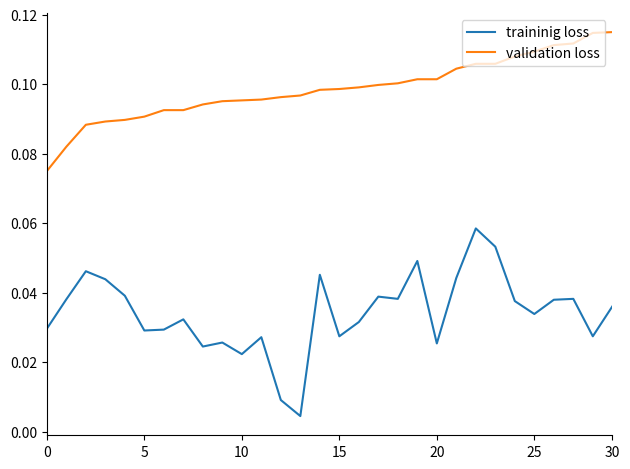

True or false: traininig loss and validation loss cross at least once.

False